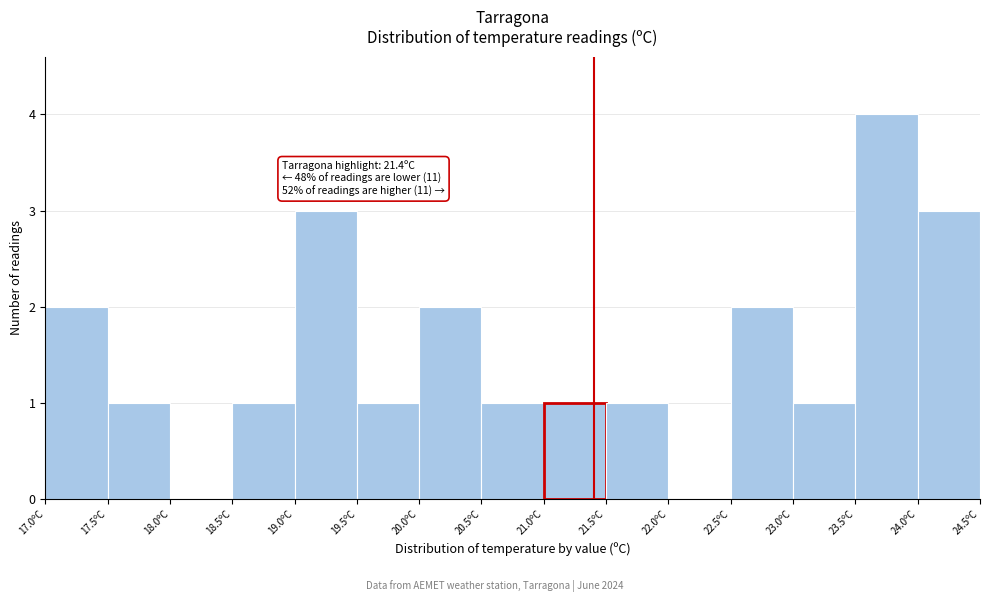

Which range on the x-axis has the tallest bar?

23.5 to 24.0